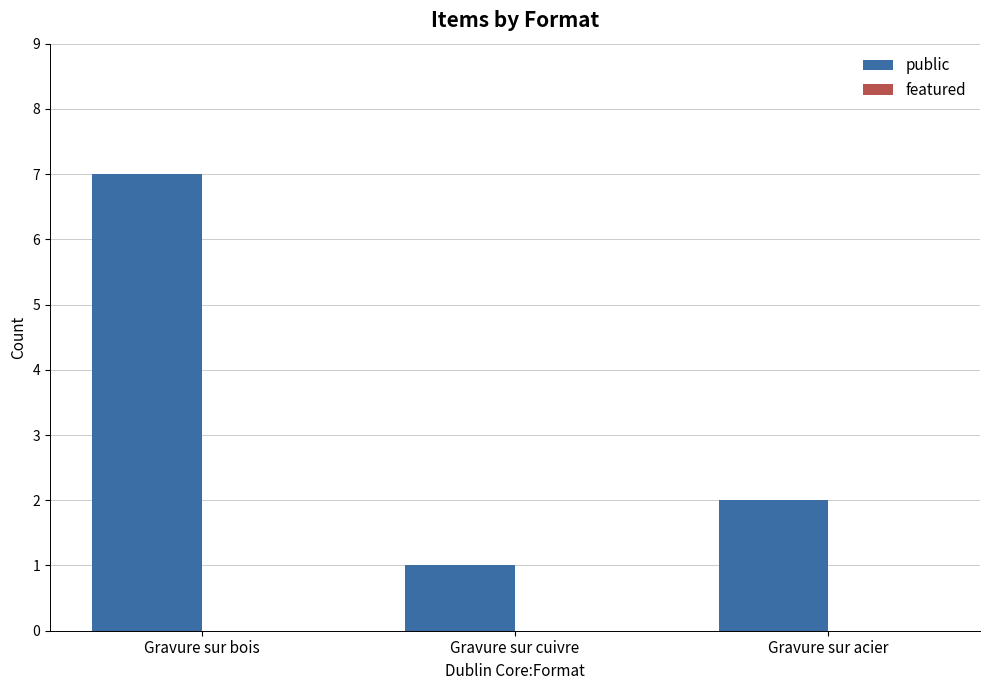

List the labels in order of value, smallest first.

Gravure sur cuivre, Gravure sur acier, Gravure sur bois